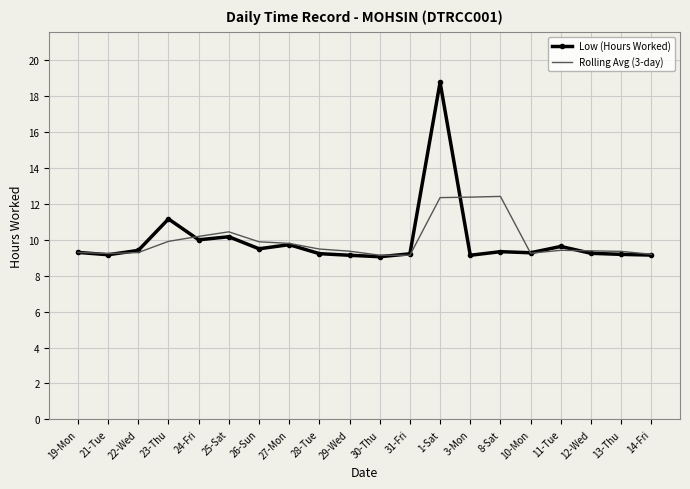

Where is Low (Hours Worked) nearest to the value 13?

23-Thu